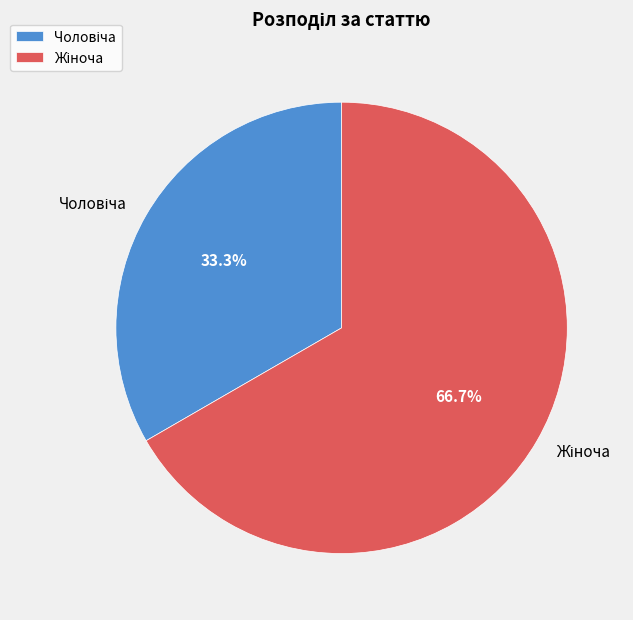

Does any single category account for the majority?

Yes